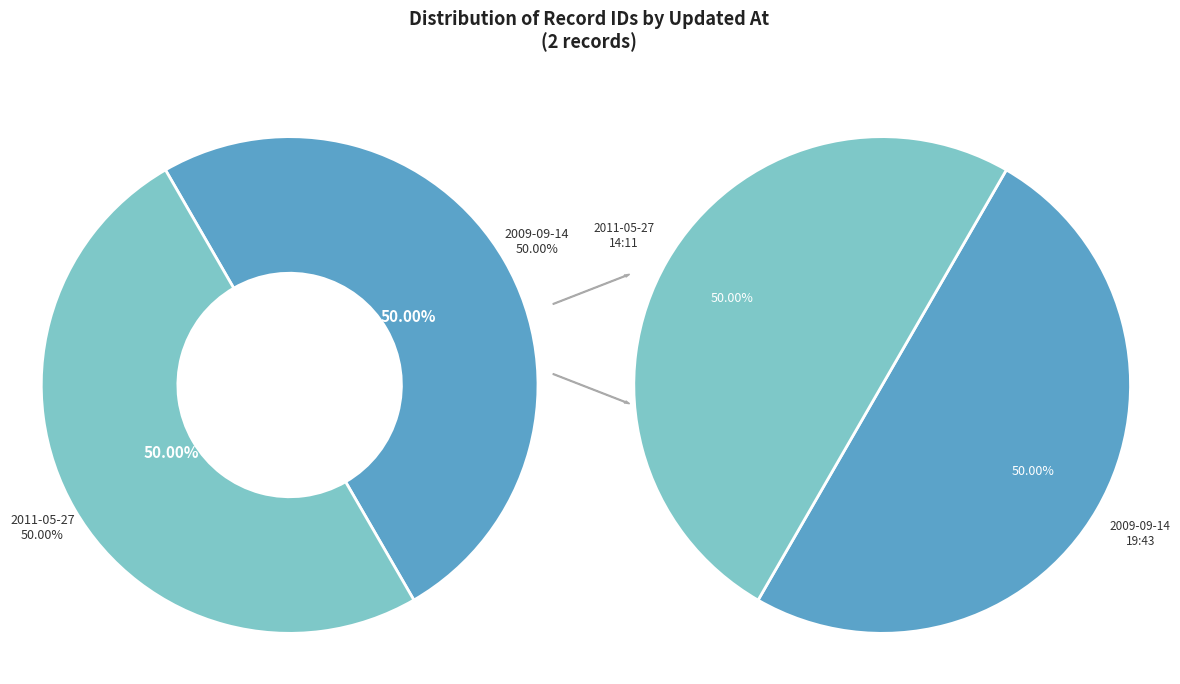

Which slice is the largest?

2011-05-27 14:11:28 UTC